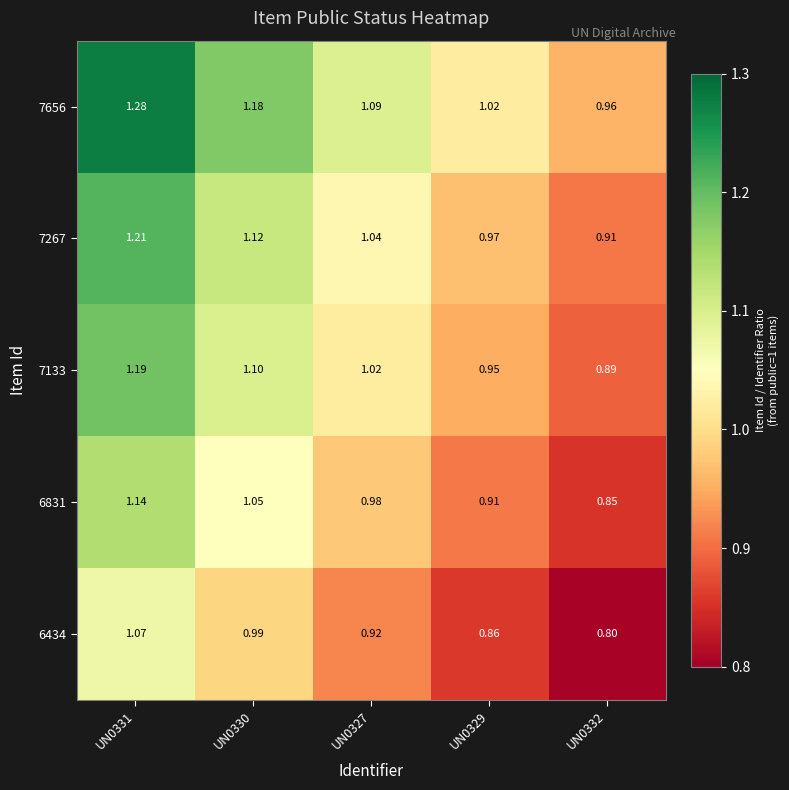

What is the total value across all series at UN0332?

4.4